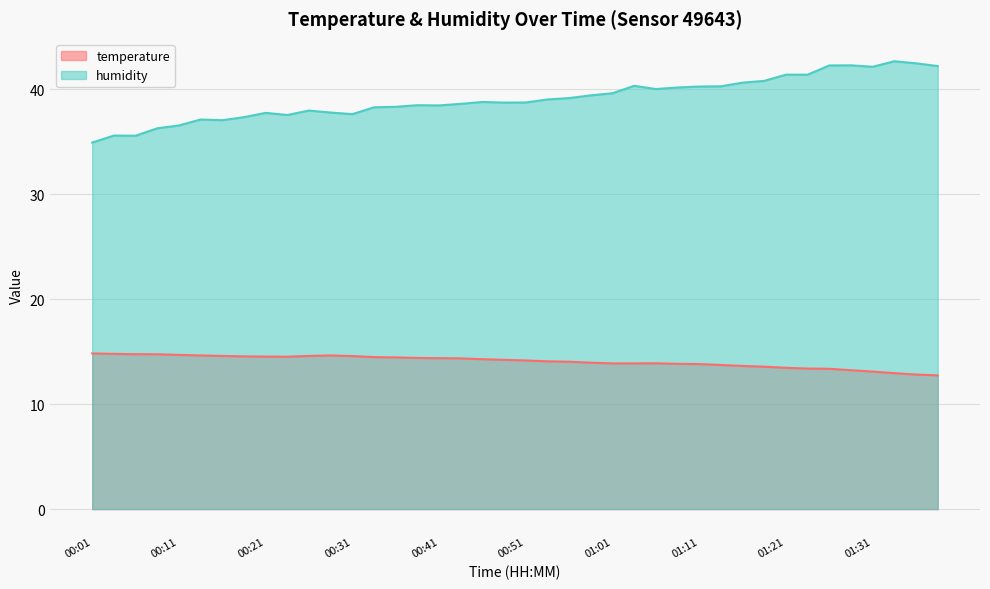

True or false: humidity and temperature cross at least once.

False